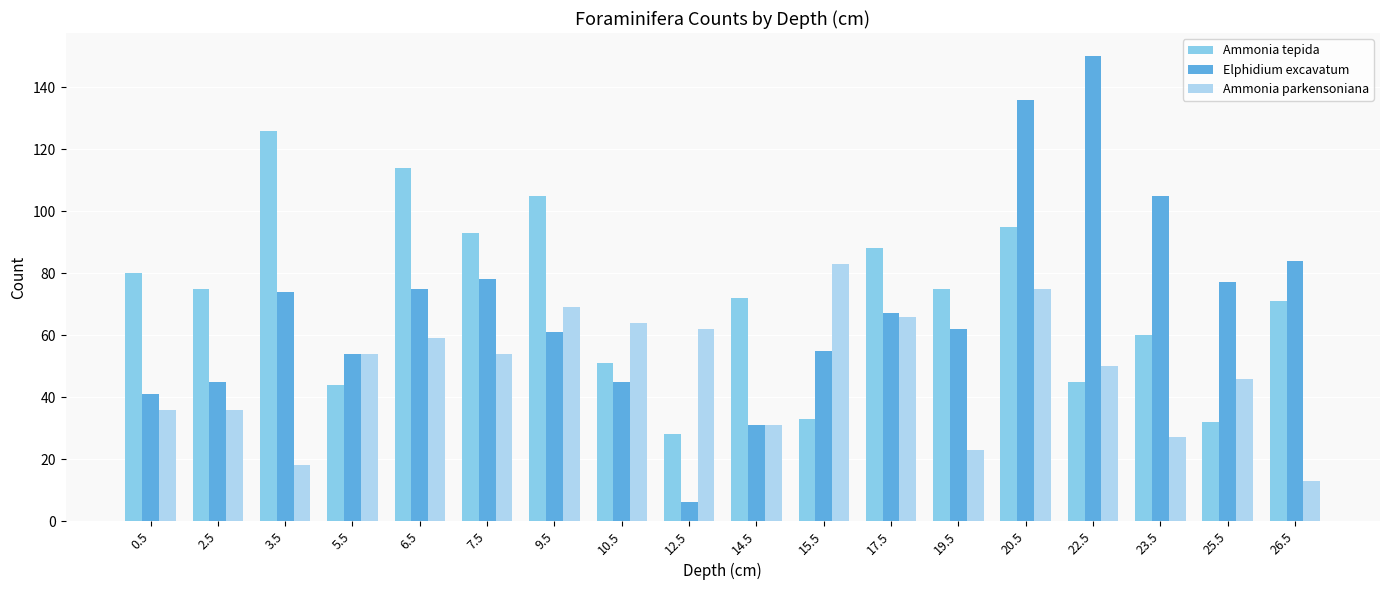

Between 3.5 and 6.5, which series saw the biggest shift?

Ammonia parkensoniana